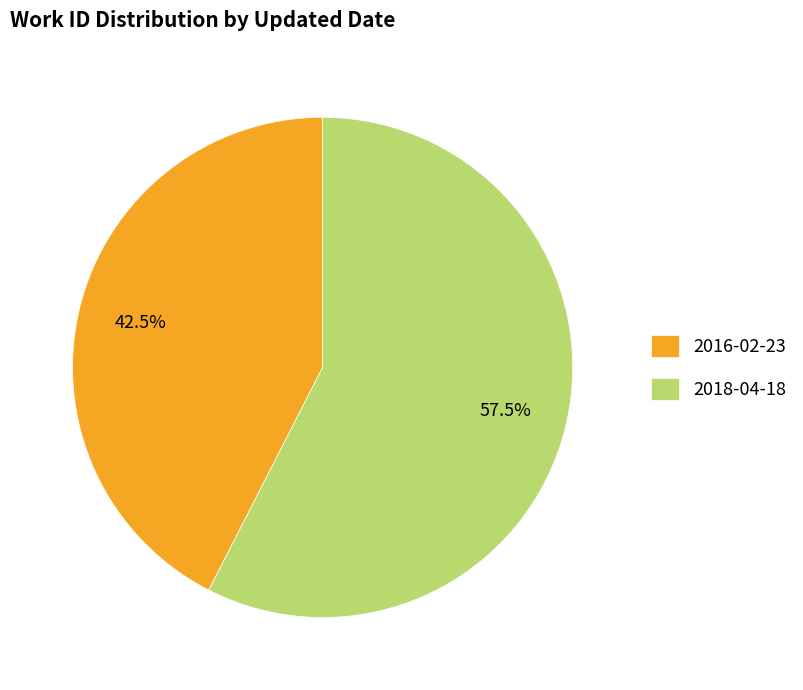

To the nearest percent, what is the difference between the 2016-02-23 and 2018-04-18 slice percentages?

15%